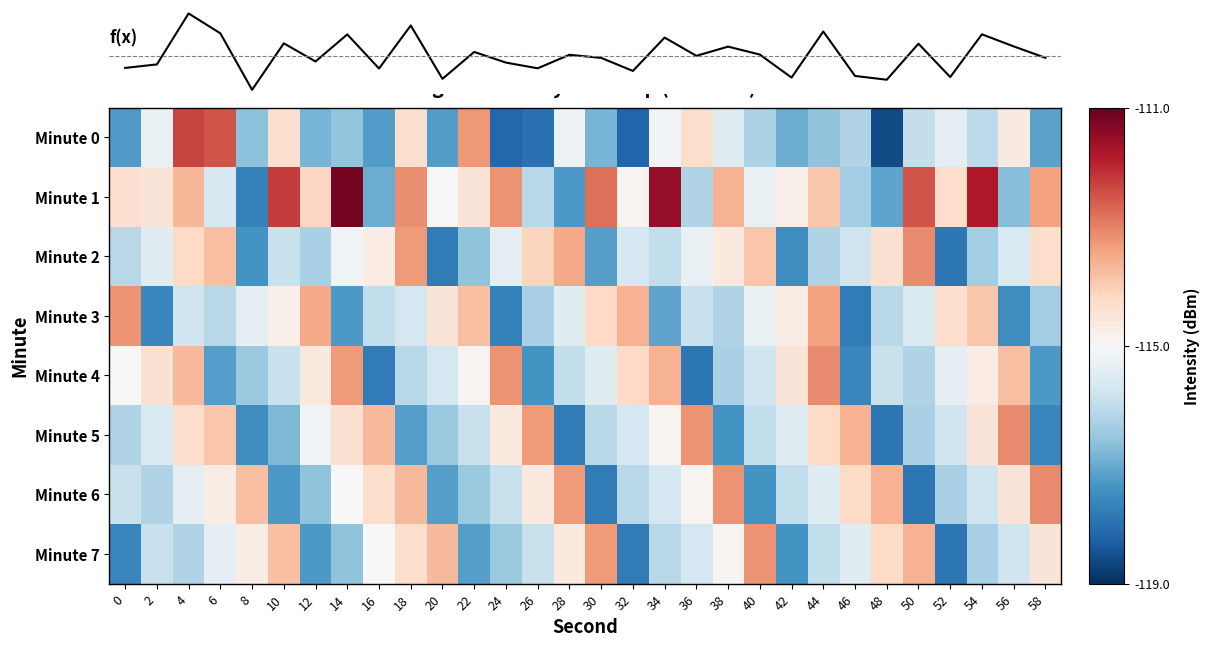

The value of f(x) at 52 is -151.3. True or false?

False